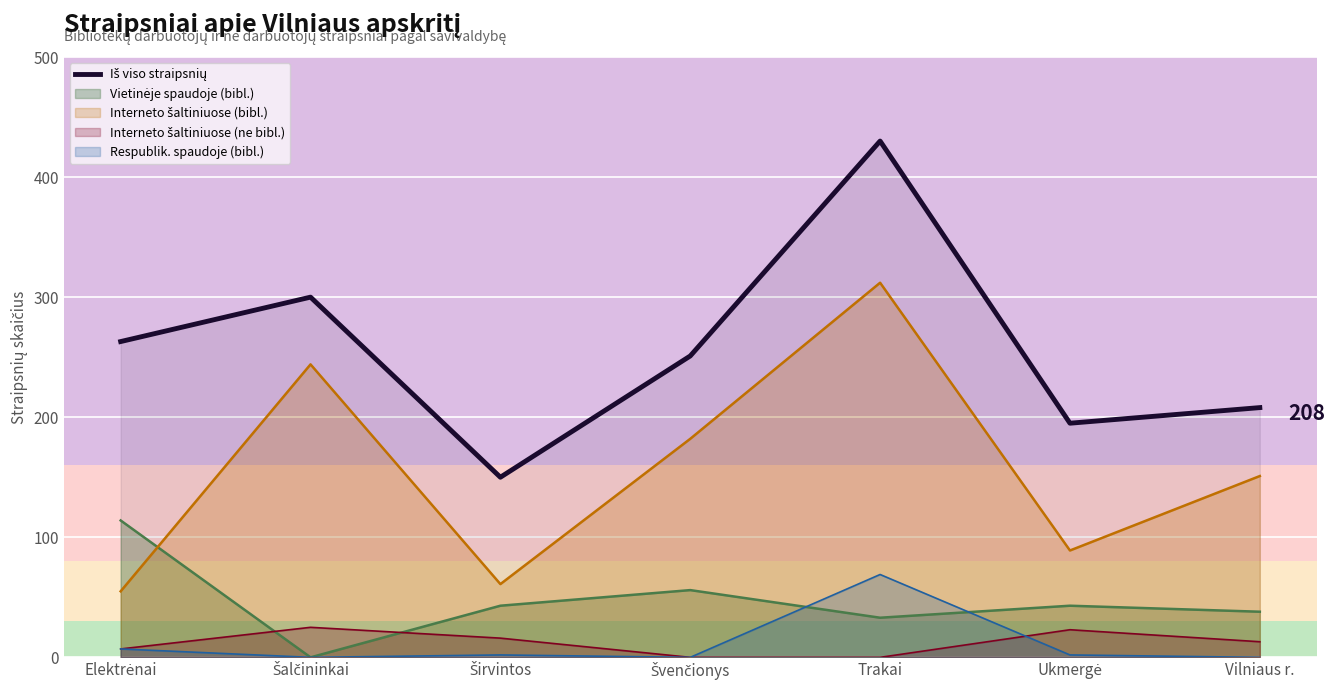

Between Elektrėnai and Šalčininkai, which is larger?

Šalčininkai